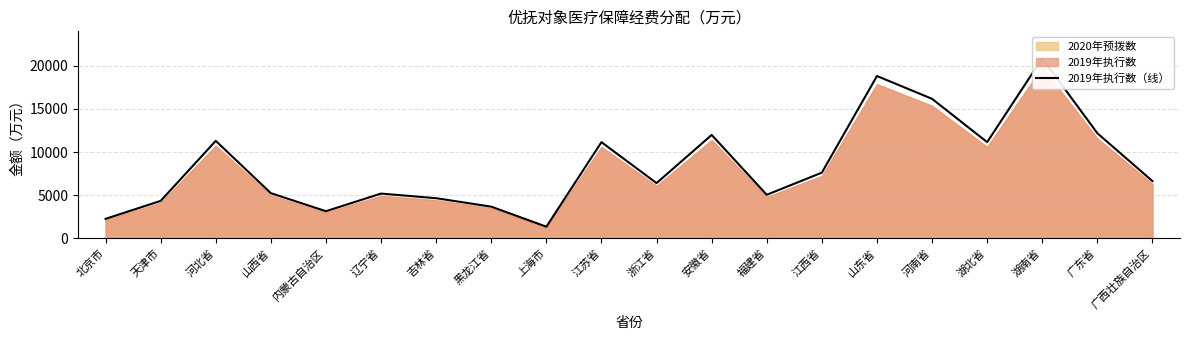

Reading left to right, list all the values displayed in this chart.

2247	4331	11301	5224	3133	5179	4642	3660	1336	11150	6395	11988	5040	7609	18829	16181	11152	20885	12187	6630